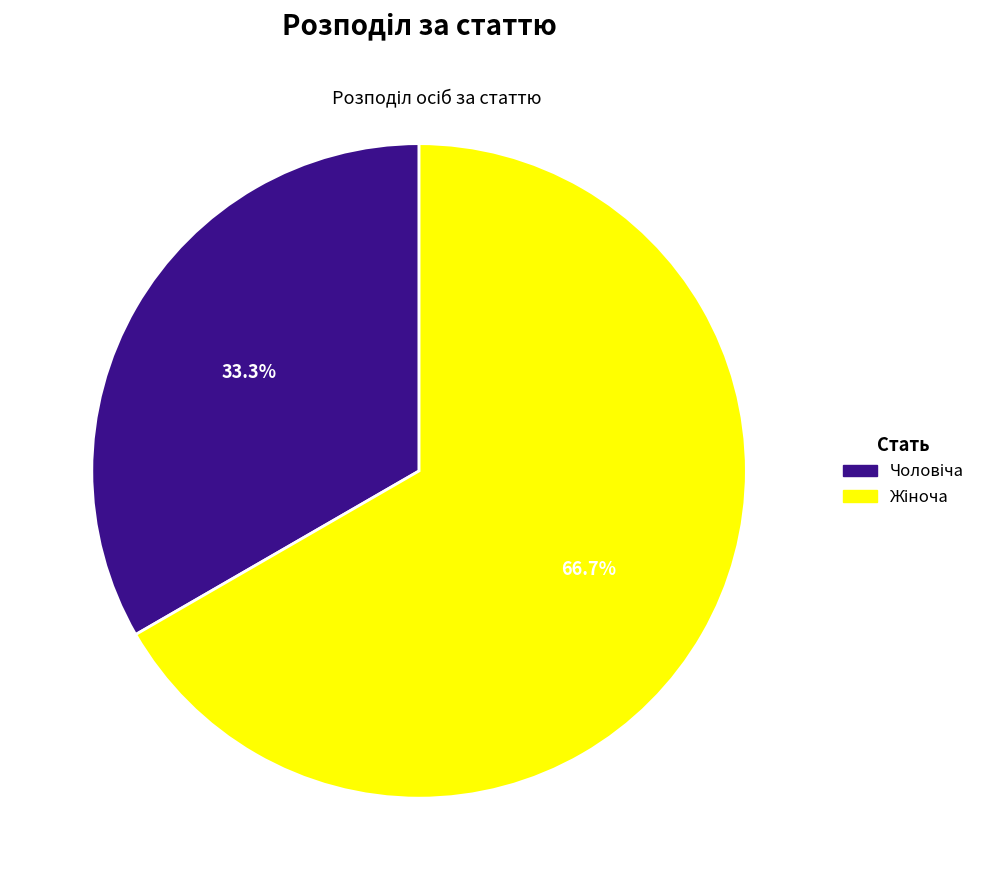

Is there any slice that represents more than half of the pie?

Yes